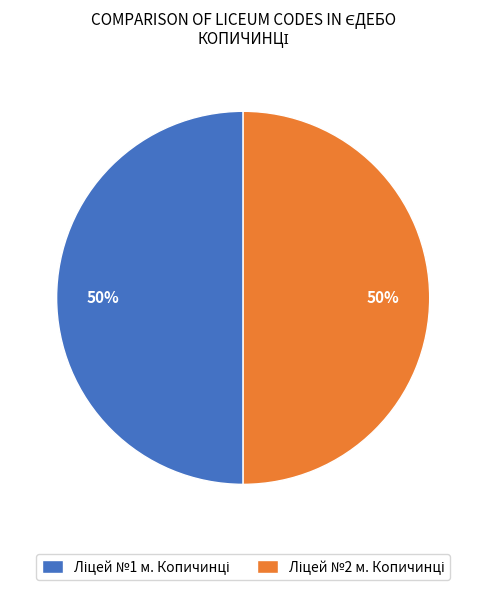

To the nearest percent, what is the average slice percentage?

50%